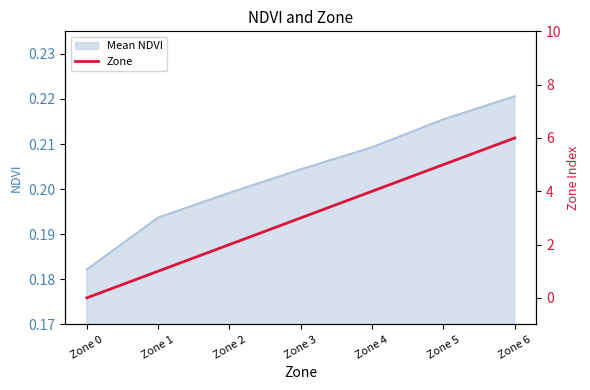

Which category has the lowest value across all series?

Zone 0